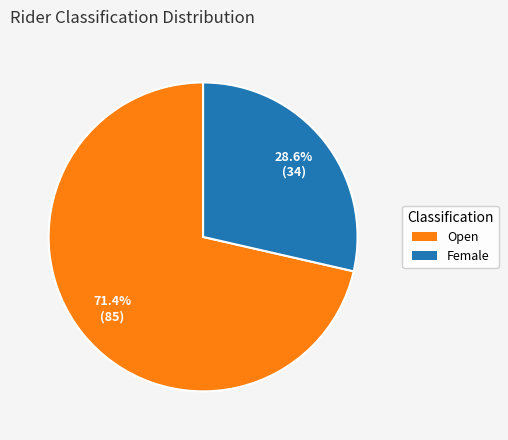

What is the majority slice?

Open